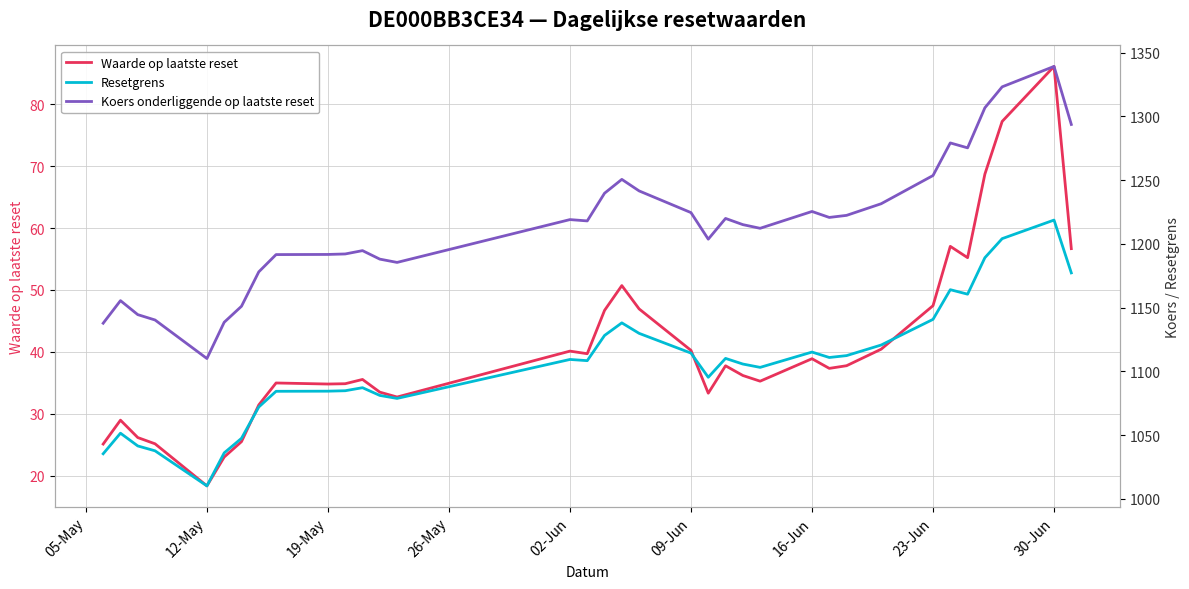

How many lines are shown in the chart?

3